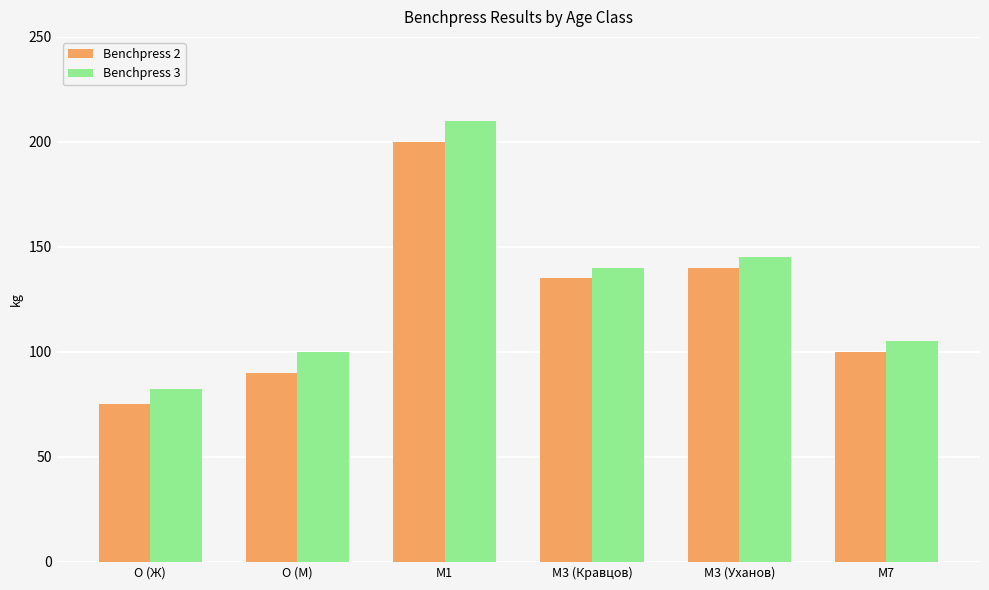

At which label does Benchpress 3 reach its peak?

M1